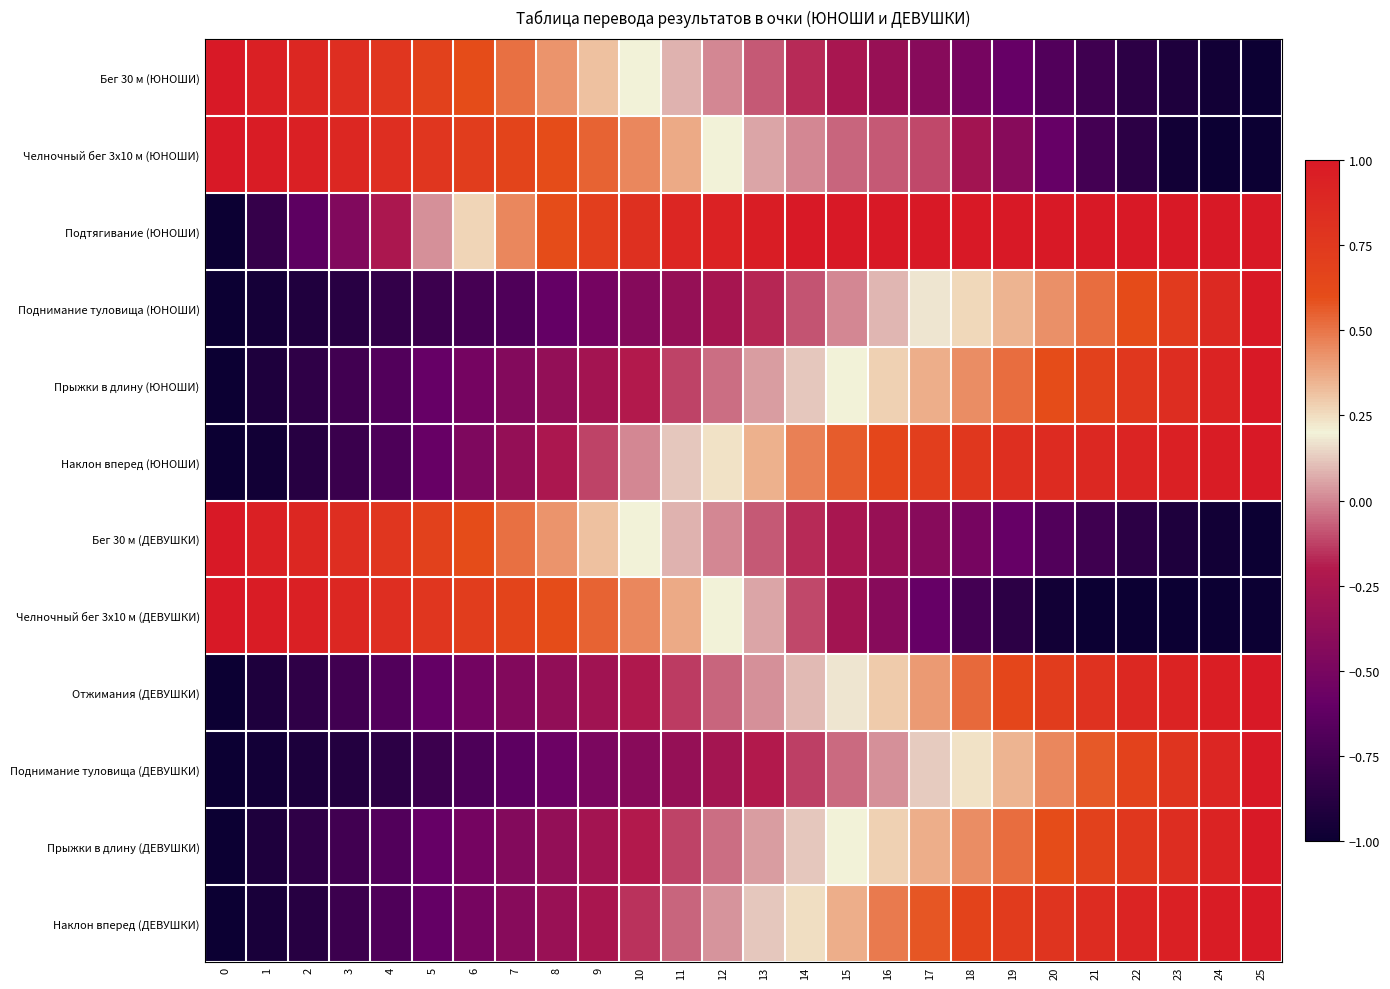

At 9, list the series in order from largest to smallest.

Подтягивание (ЮНОШИ), Челночный бег 3x10 м (ЮНОШИ), Челночный бег 3x10 м (ДЕВУШКИ), Бег 30 м (ЮНОШИ), Бег 30 м (ДЕВУШКИ), Наклон вперед (ЮНОШИ), Наклон вперед (ДЕВУШКИ), Прыжки в длину (ЮНОШИ), Прыжки в длину (ДЕВУШКИ), Отжимания (ДЕВУШКИ), Поднимание туловища (ДЕВУШКИ), Поднимание туловища (ЮНОШИ)